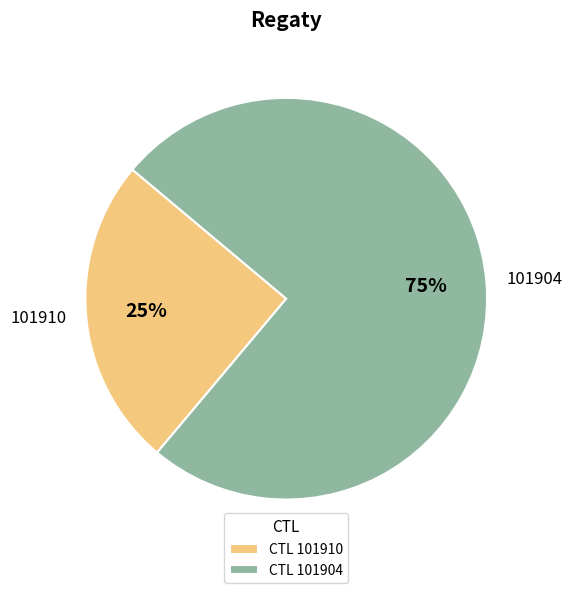

Which category has the smallest portion of the pie?

101910